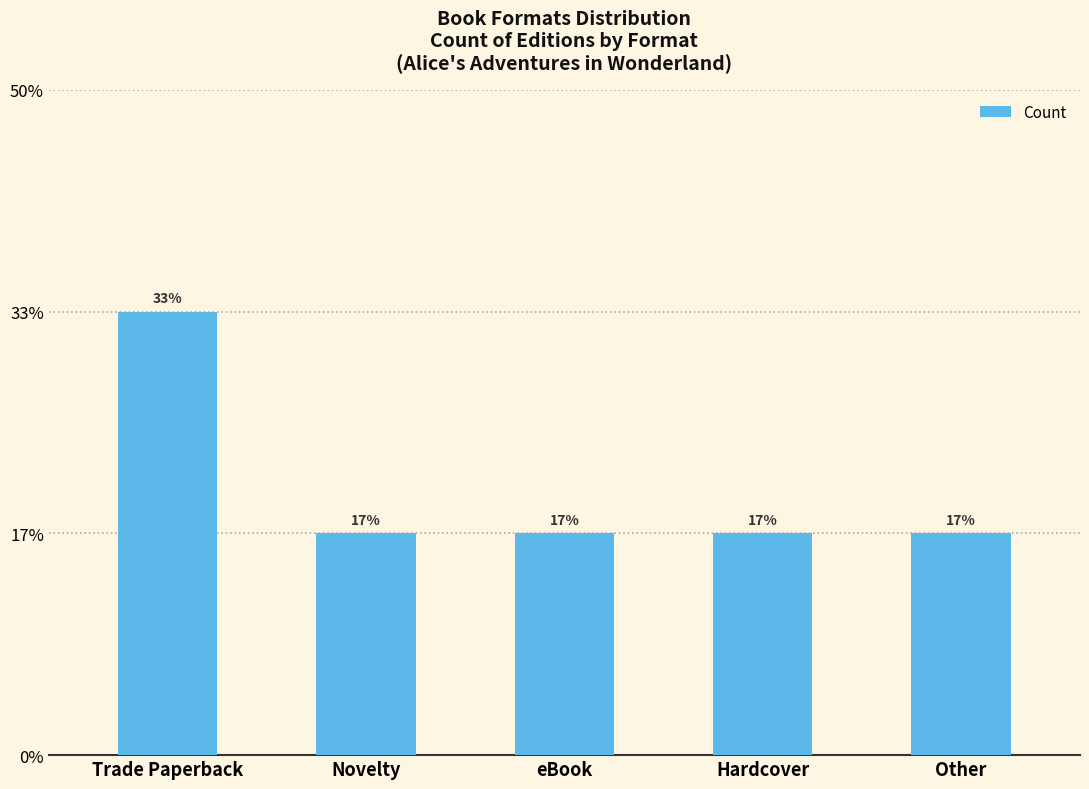

Does the chart contain any negative values?

No